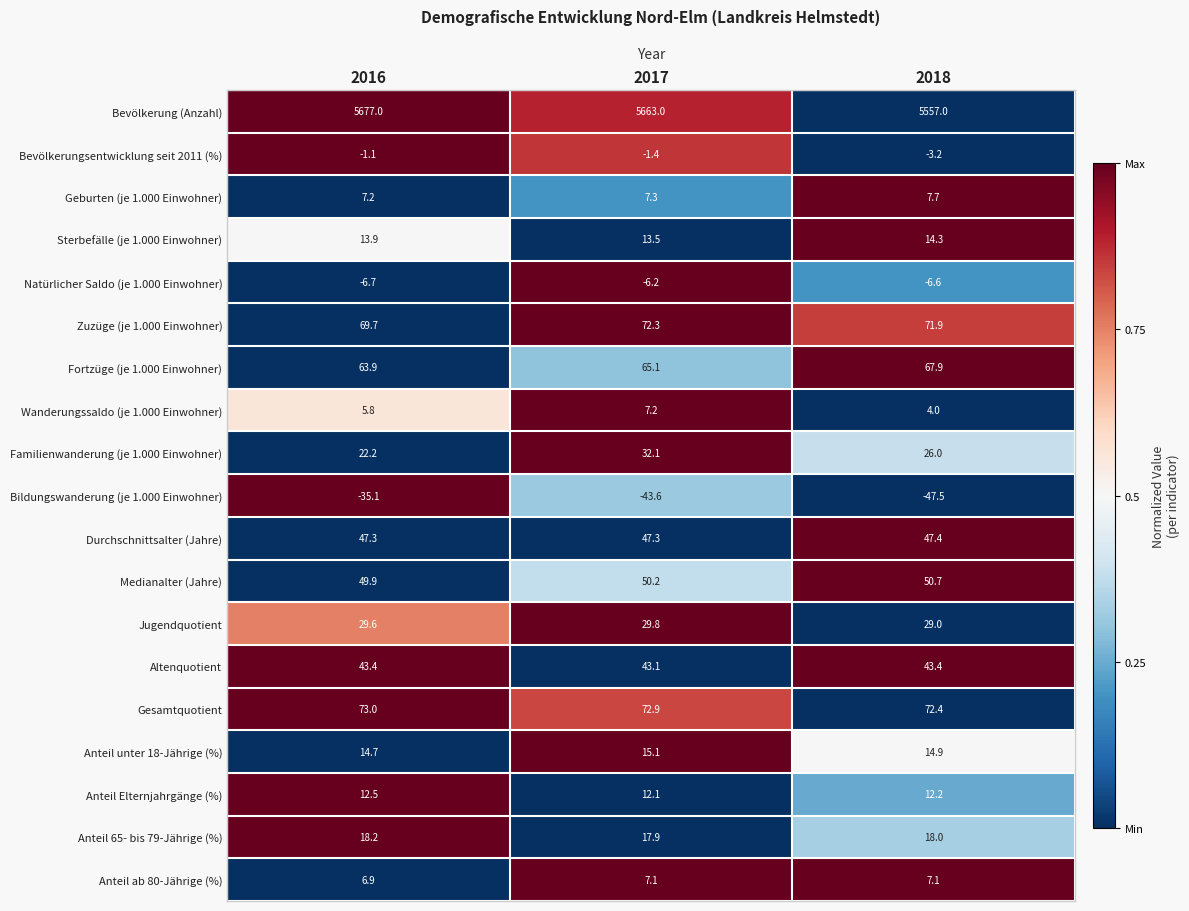

How many data points does each series have?

3